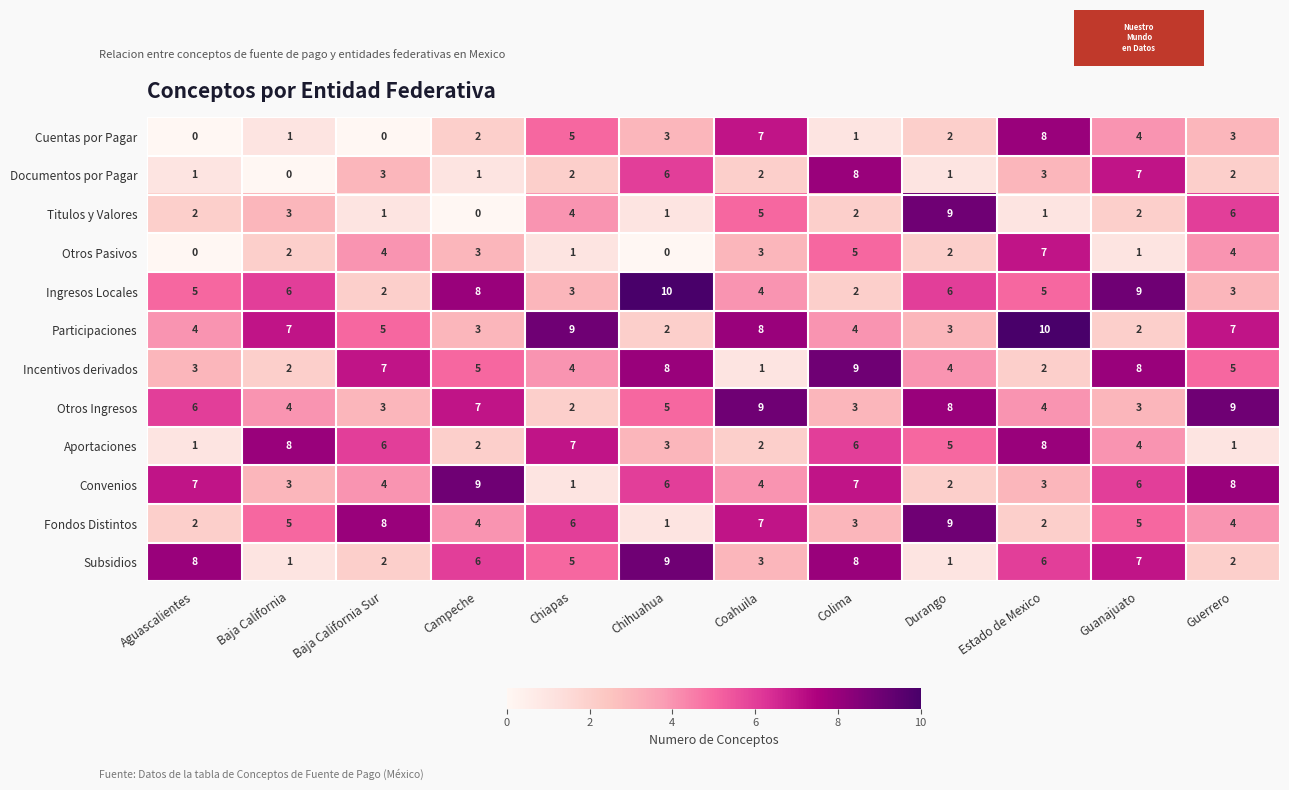

What is the approximate value of Aportaciones at Chiapas?

7